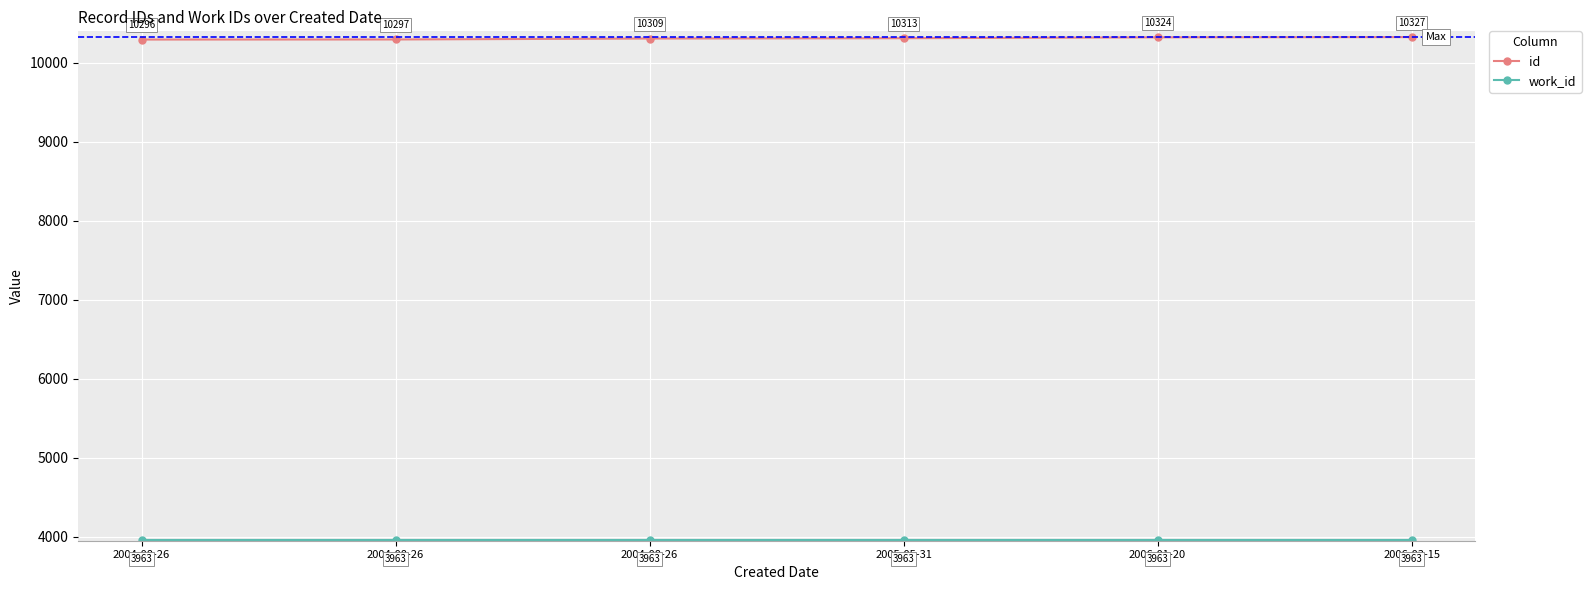

Is the value of id at 2005-05-31 greater than the value of work_id at 2005-05-31?

Yes